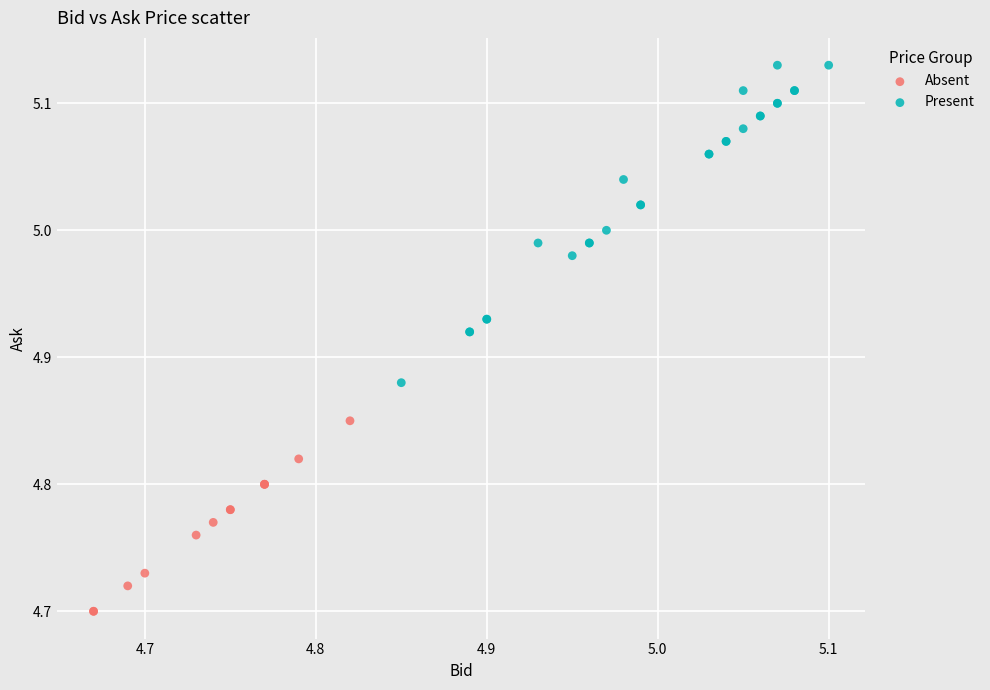

Which series reaches the maximum Y coordinate?

Present